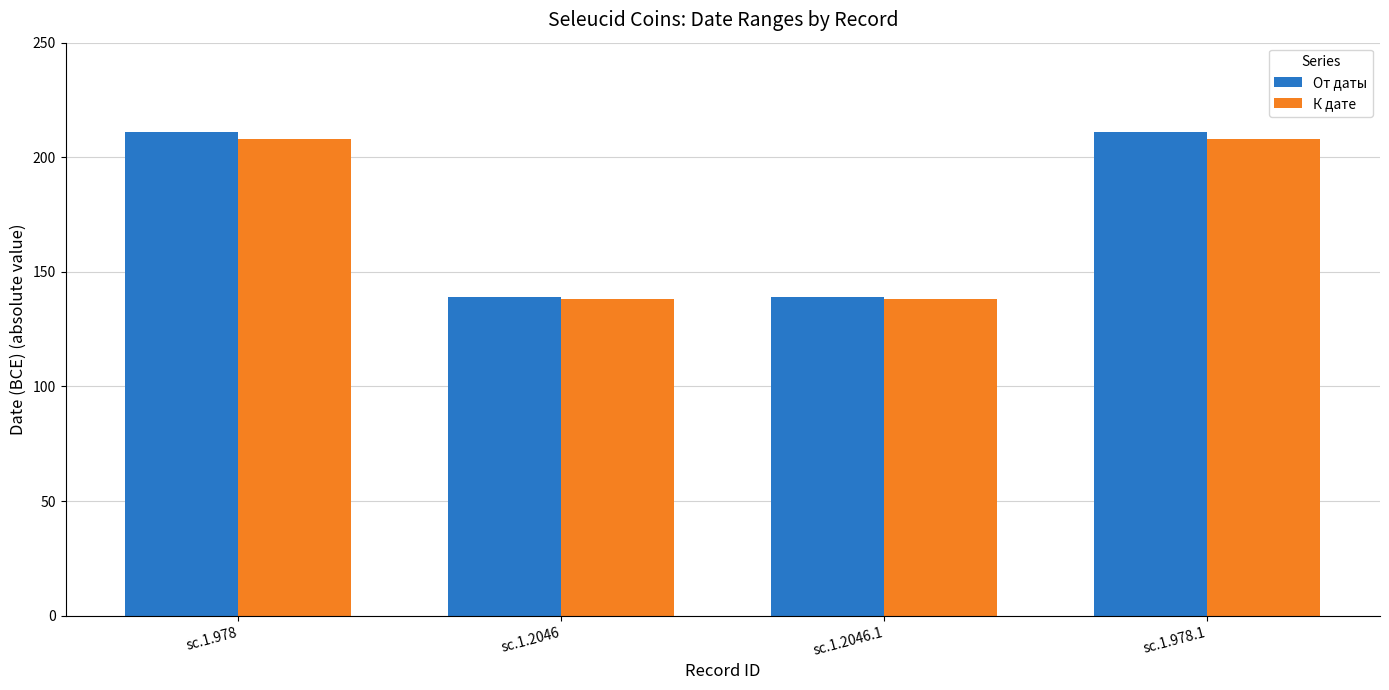

Which series has the widest spread of values?

От даты